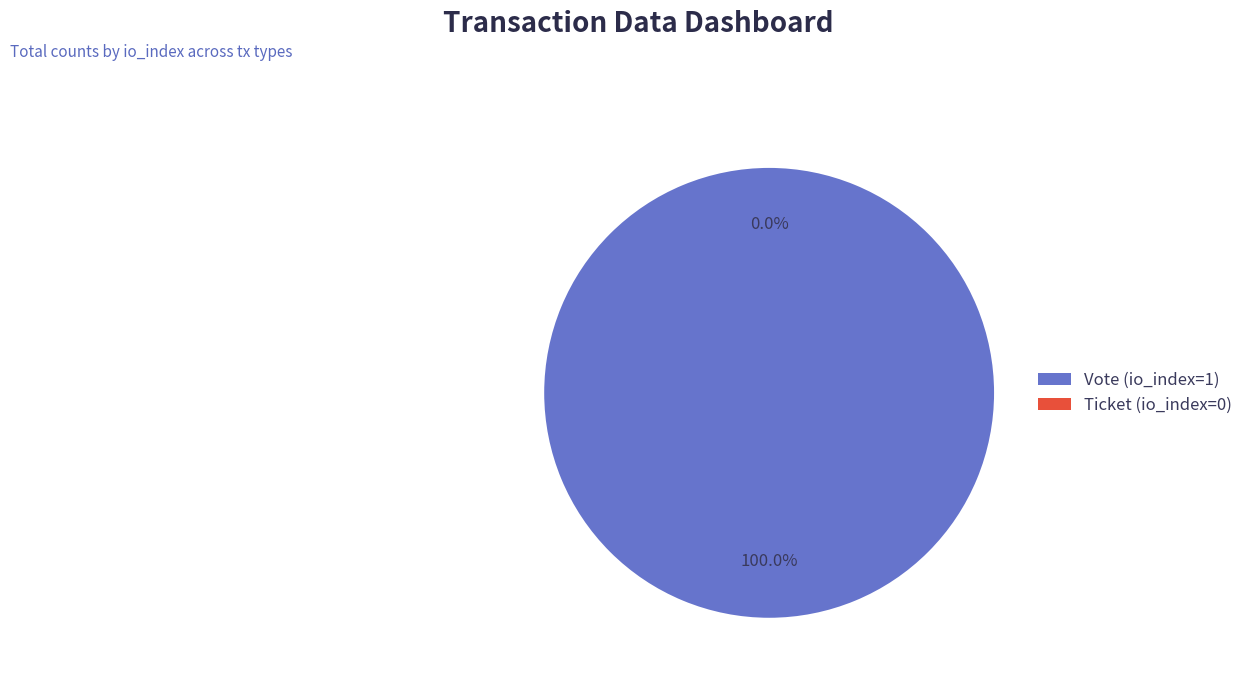

Combined, what portion of the pie is Ticket (io_index=0) and Vote (io_index=1)?

100.0%